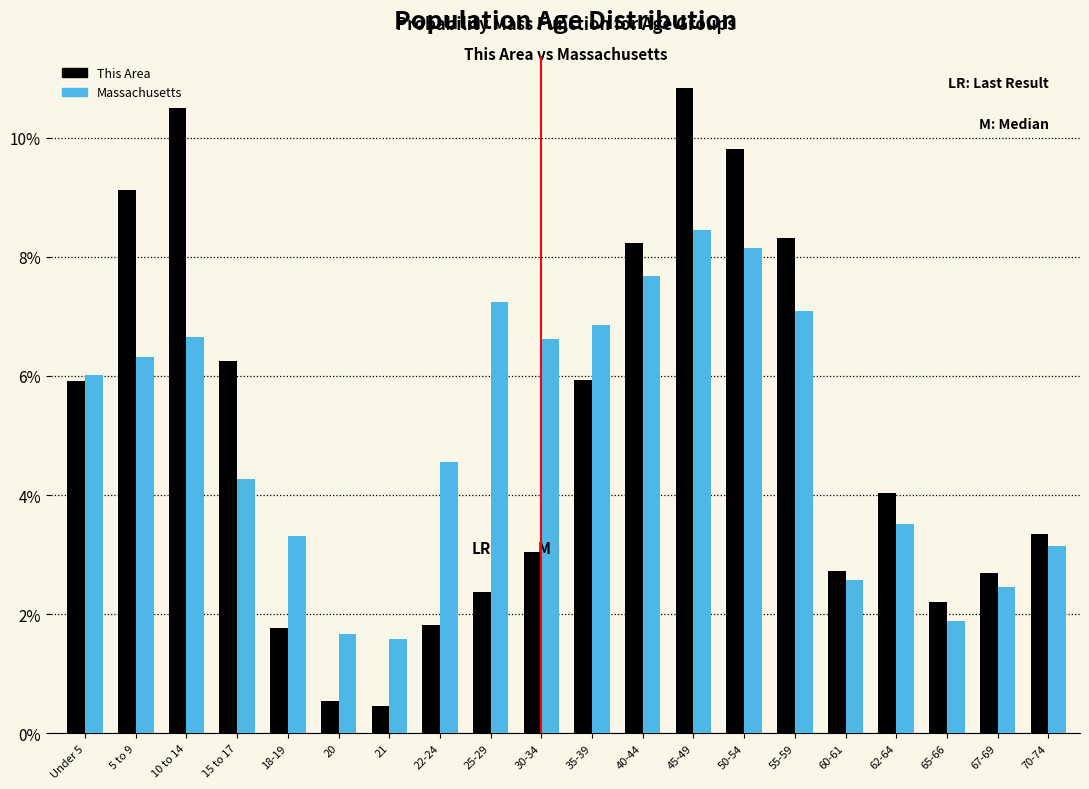

The value of This Area at 70-74 is 4.4. True or false?

False